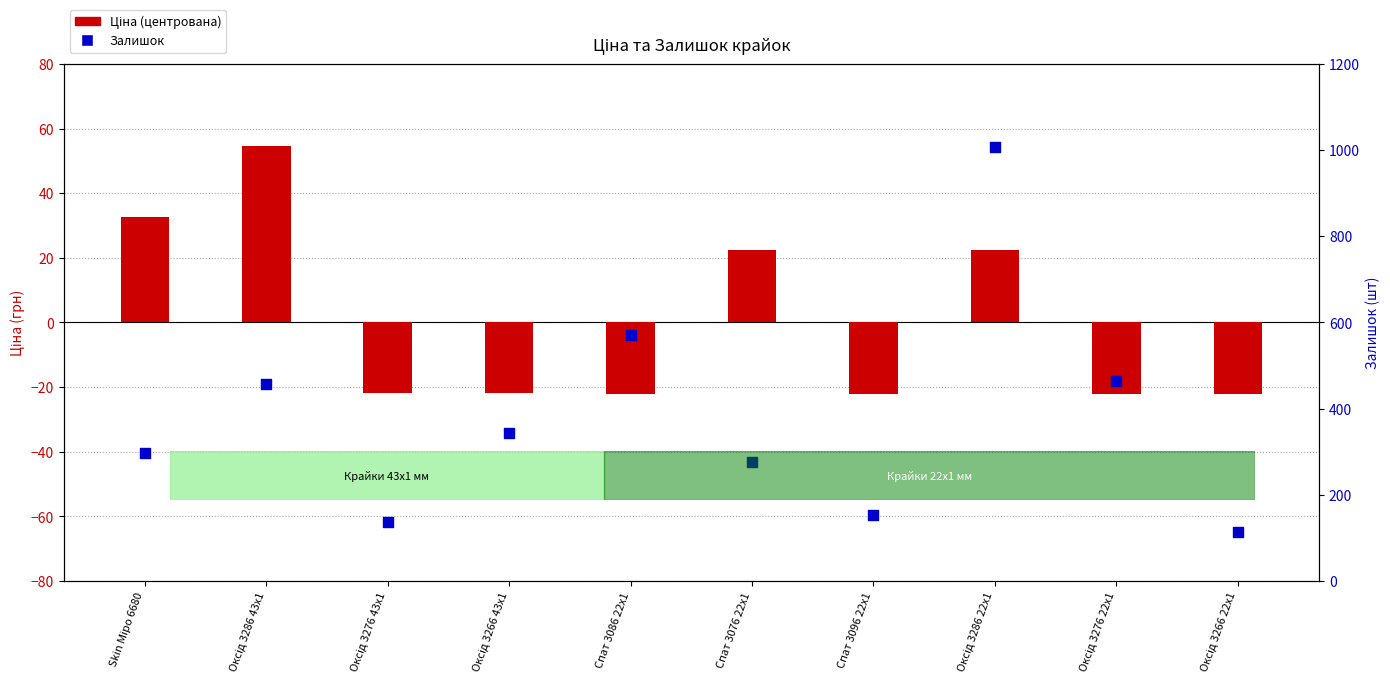

Which series has the largest total across all categories?

Залишок